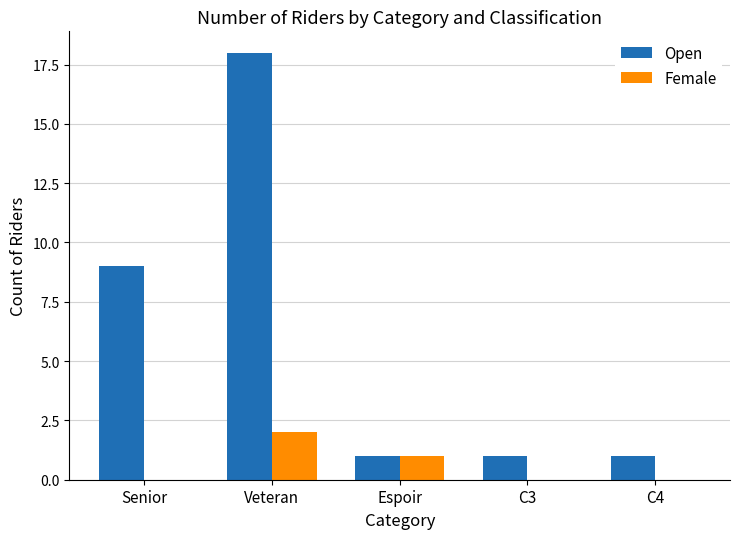

Reading left to right, what are all the values shown in this chart?

Open: 9	18	1	1	1
Female: 0	2	1	0	0